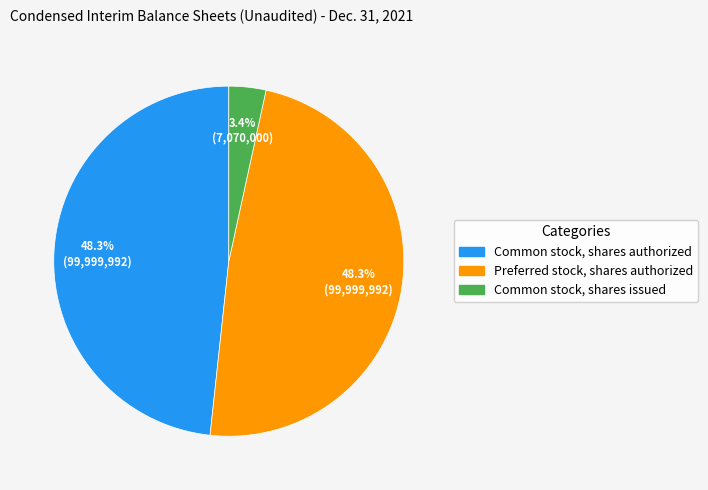

Does Common stock, shares authorized account for over 50% of the chart?

No